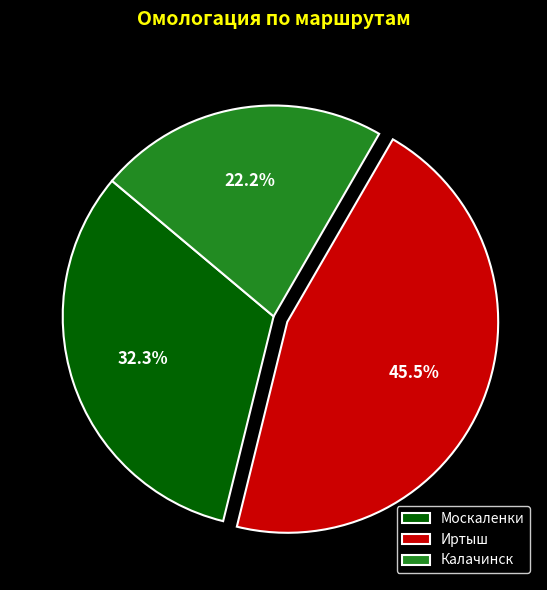

Rank the categories by value from highest to lowest.

Иртыш, Москаленки, Калачинск